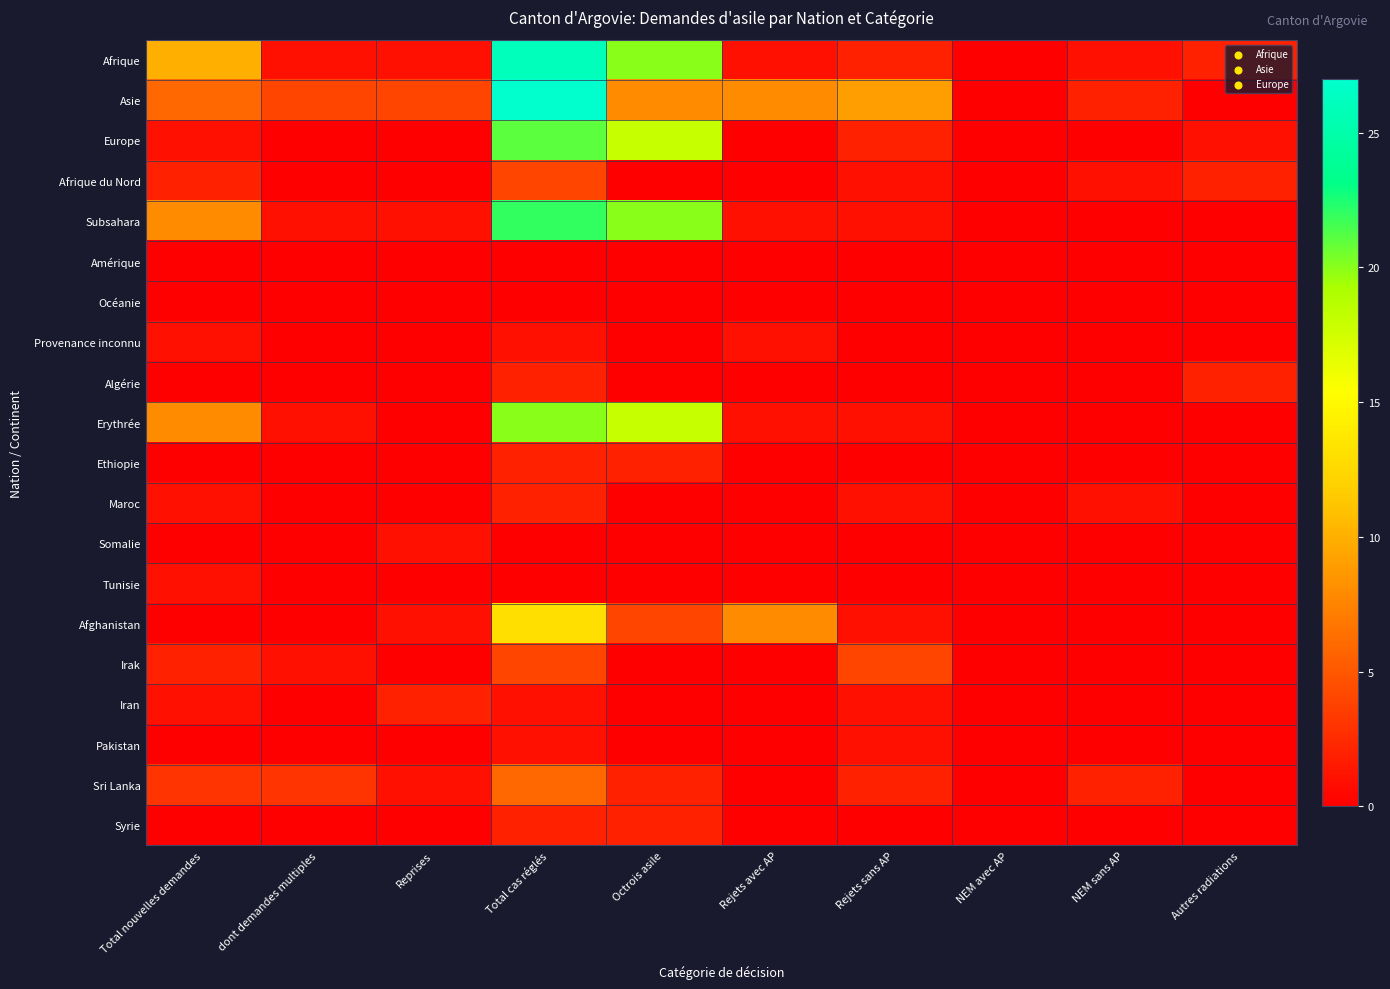

What is the difference between the highest and lowest values at dont demandes multiples?

4